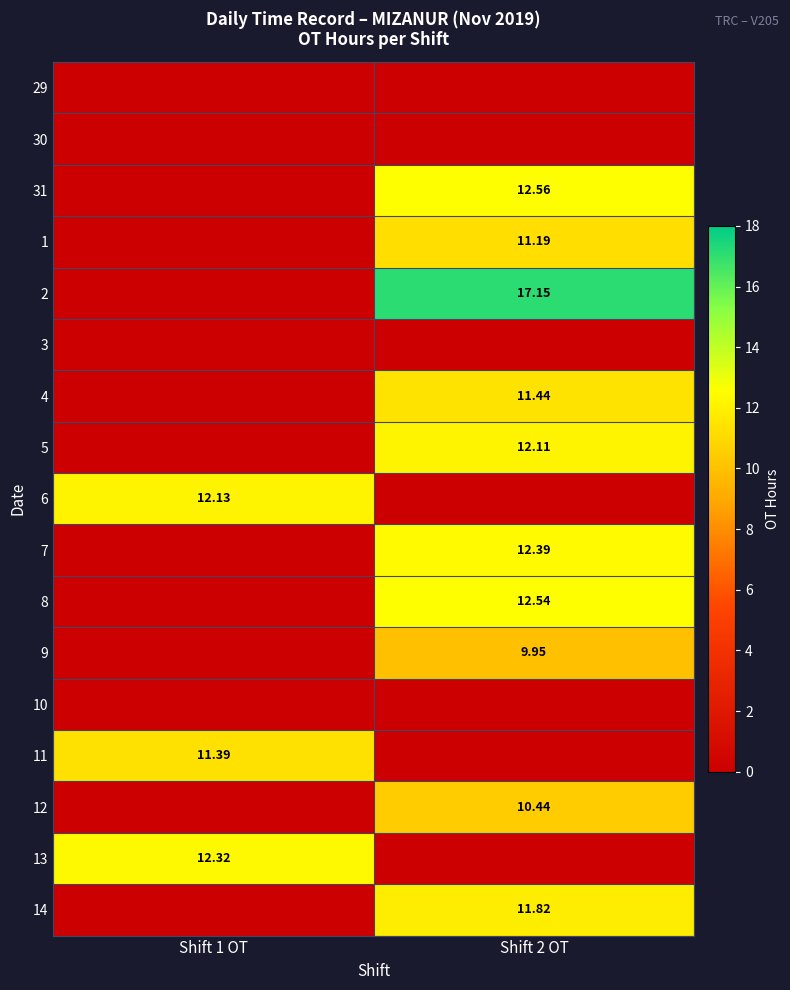

What is the spread (max minus min) of values at Shift 1 OT?

12.3